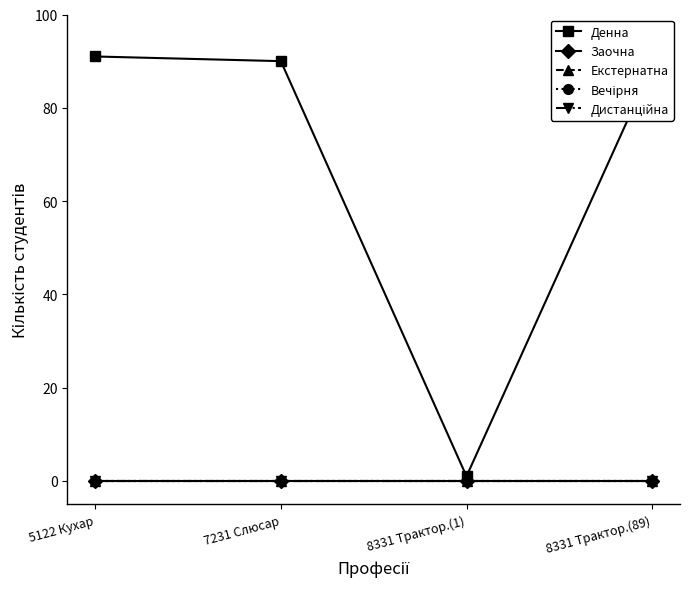

Reading left to right, transcribe all the data shown in this chart.

Денна: 91	90	1	89
Заочна: 0	0	0	0
Екстернатна: 0	0	0	0
Вечірня: 0	0	0	0
Дистанційна: 0	0	0	0